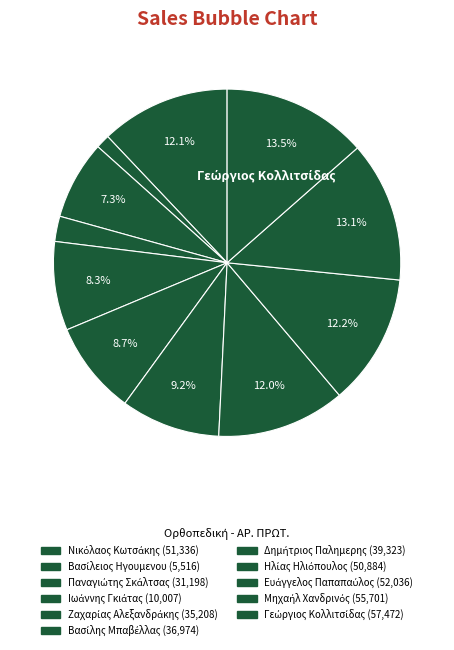

How many slices are in this pie chart?

11